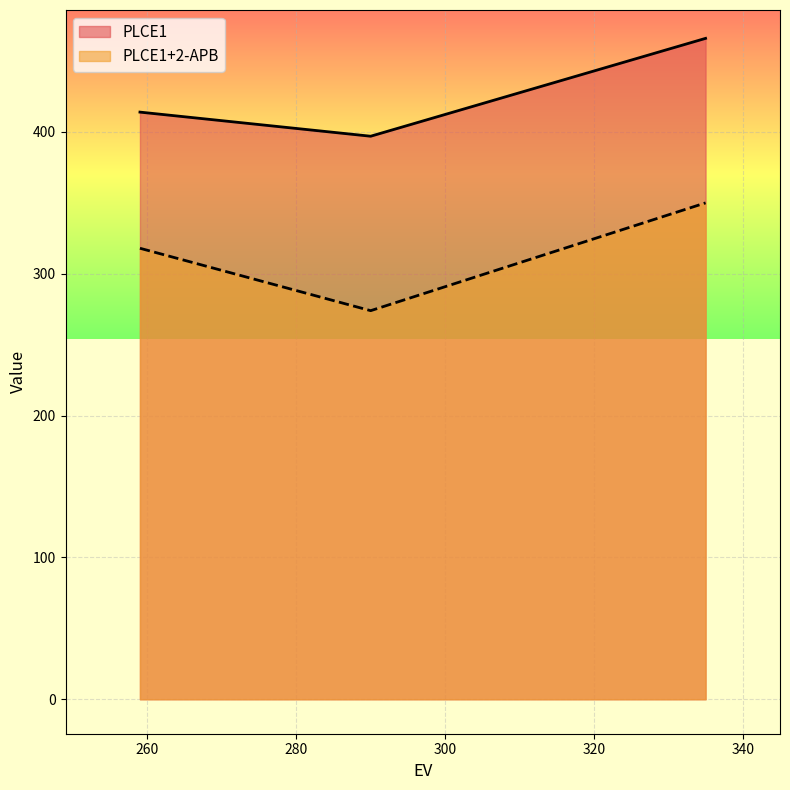

Is the value of PLCE1+2-APB at 290 greater than the value of PLCE1 at 259?

No